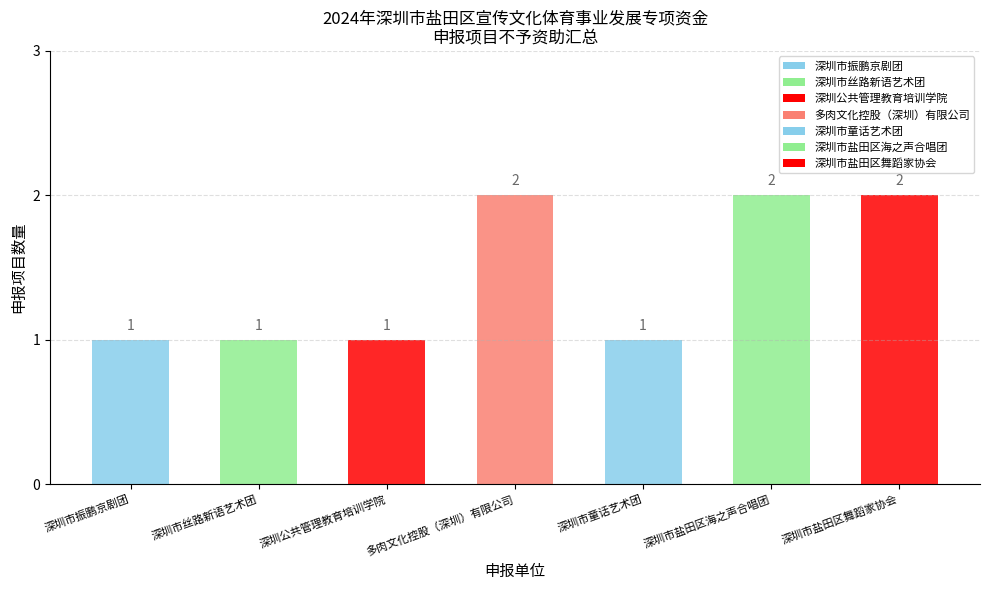

What is the change in value from 深圳市丝路新语艺术团 to 多肉文化控股（深圳）有限公司?

+1